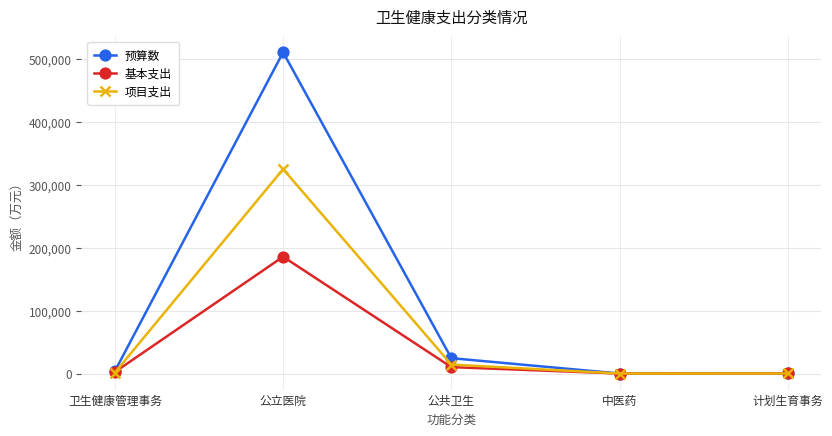

Which series has the largest range (max minus min)?

预算数